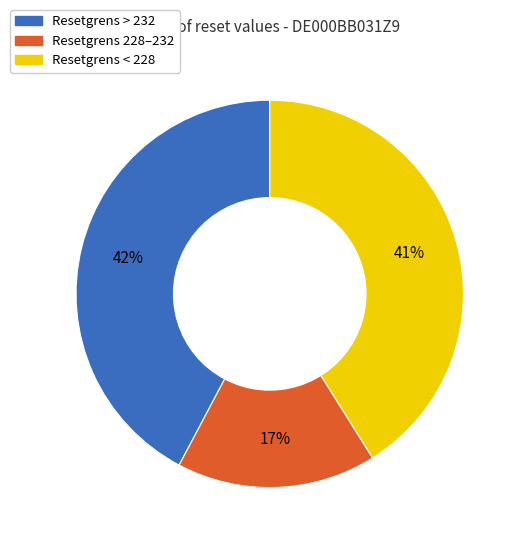

How many segments does this pie chart have?

3